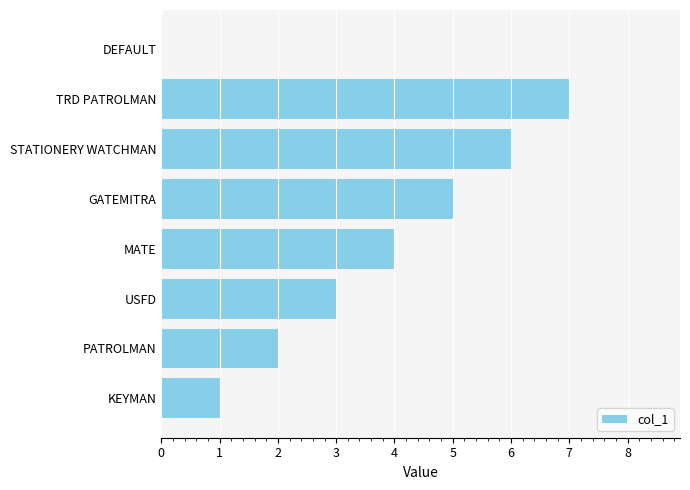

Which has a higher value, GATEMITRA or DEFAULT?

GATEMITRA